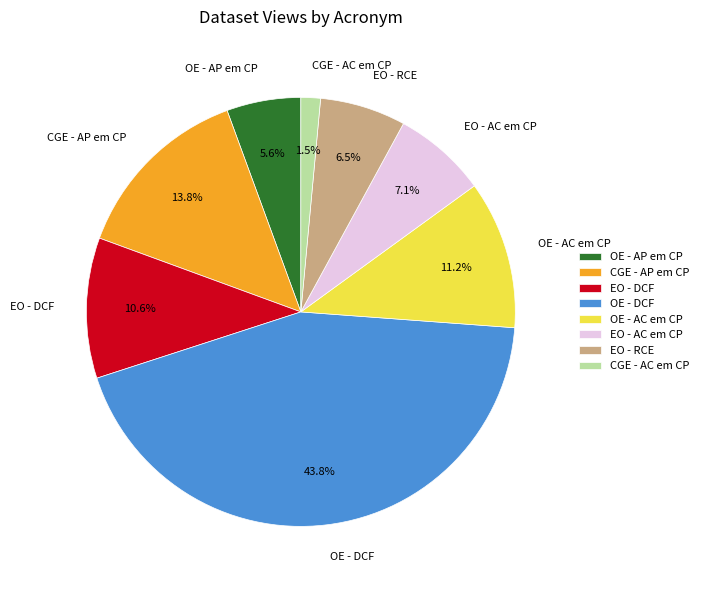

Does OE - AP em CP account for over 50% of the chart?

No